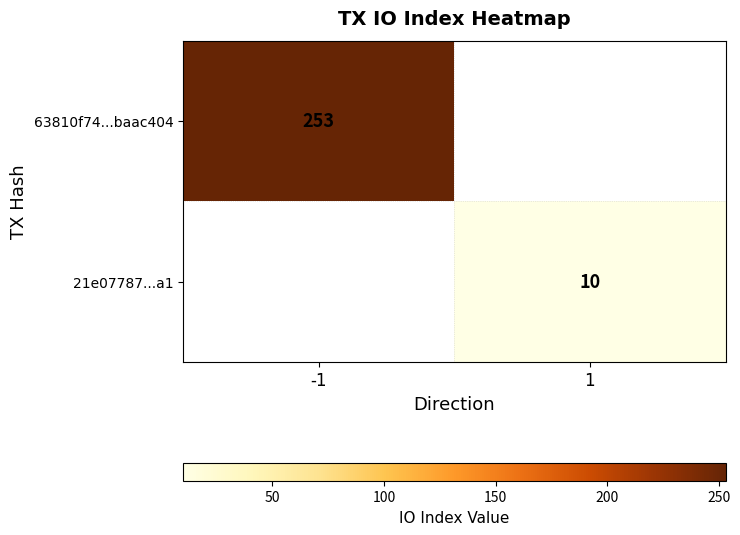

The 63810f74...baac404 series shows 420.5 at -1. True or false?

False